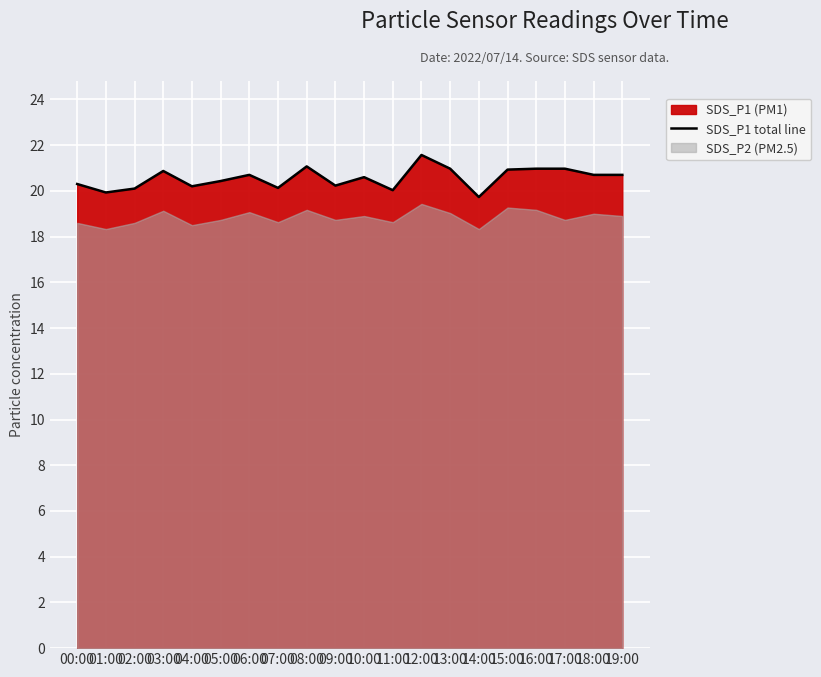

List the labels in order of value, largest first.

12:00, 08:00, 13:00, 16:00, 17:00, 15:00, 03:00, 06:00, 18:00, 19:00, 10:00, 05:00, 00:00, 09:00, 04:00, 07:00, 02:00, 11:00, 01:00, 14:00